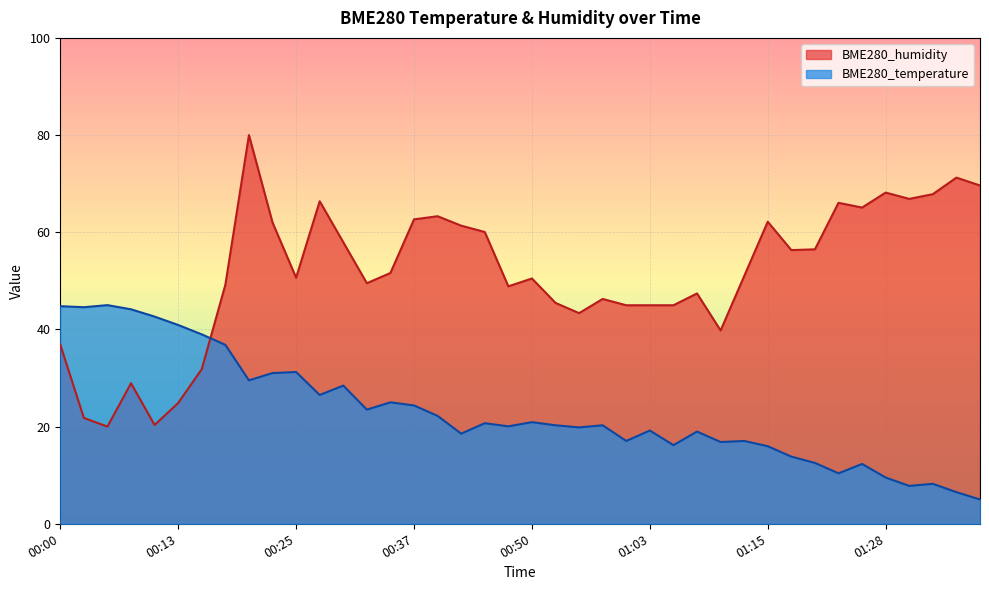

What position from the right is 01:10?

12